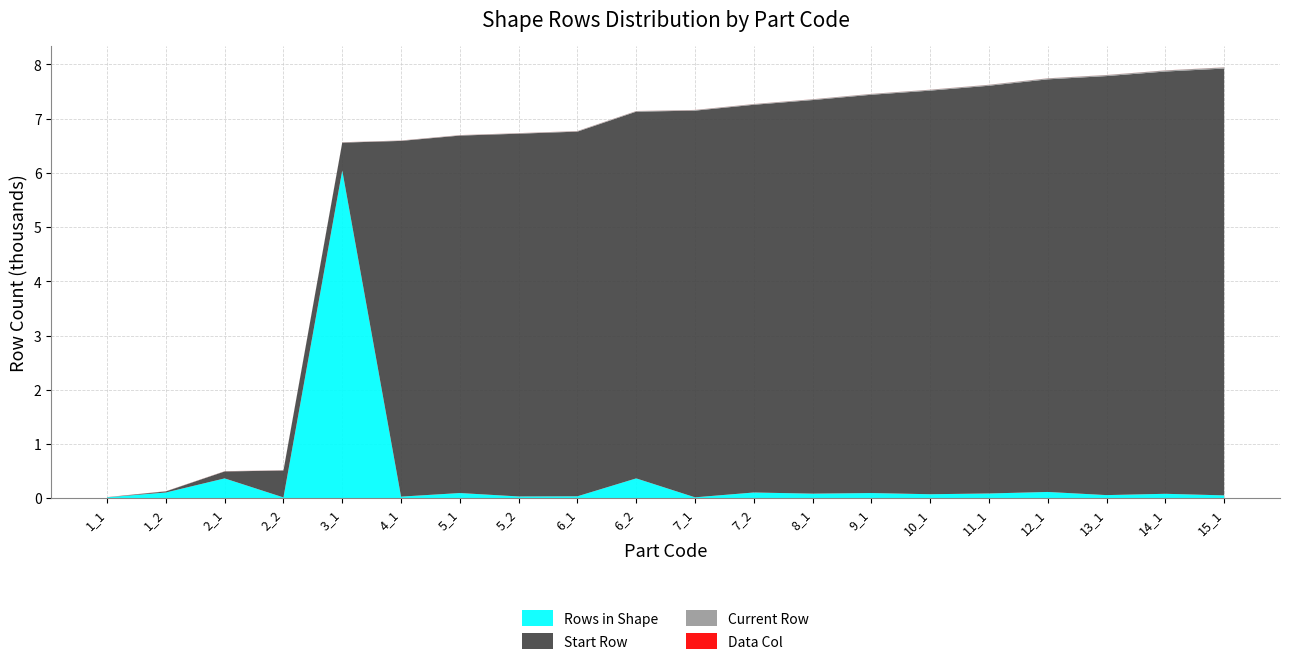

Reading right to left, transcribe all the data shown in this chart.

rows_in_shape: 55	84	60	118	90	76	98	87	108	19	368	38	35	98	32	6045	17	368	108	19
start_row: 7869	7785	7725	7607	7517	7441	7343	7256	7148	7129	6761	6723	6688	6590	6558	513	496	128	20	1
current_row: 21	20	19	18	17	16	15	14	13	12	11	10	9	8	7	6	5	4	3	2
data_col: 1	1	1	1	1	1	1	1	1	1	1	1	1	1	1	1	1	1	1	1